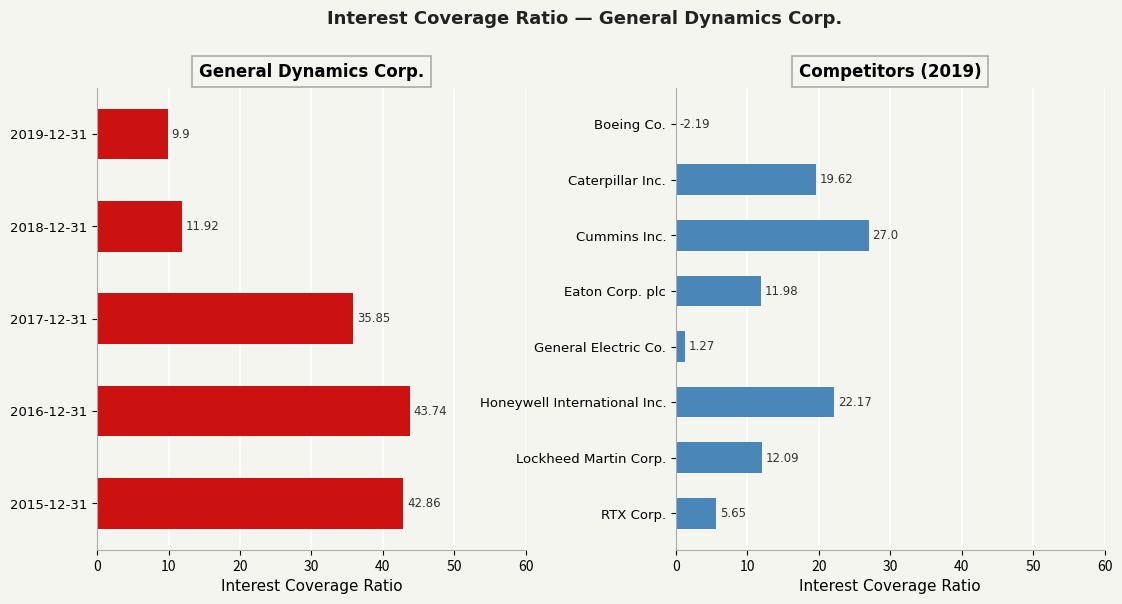

Rank the categories by value from highest to lowest.

2016-12-31, 2015-12-31, 2017-12-31, 2018-12-31, 2019-12-31